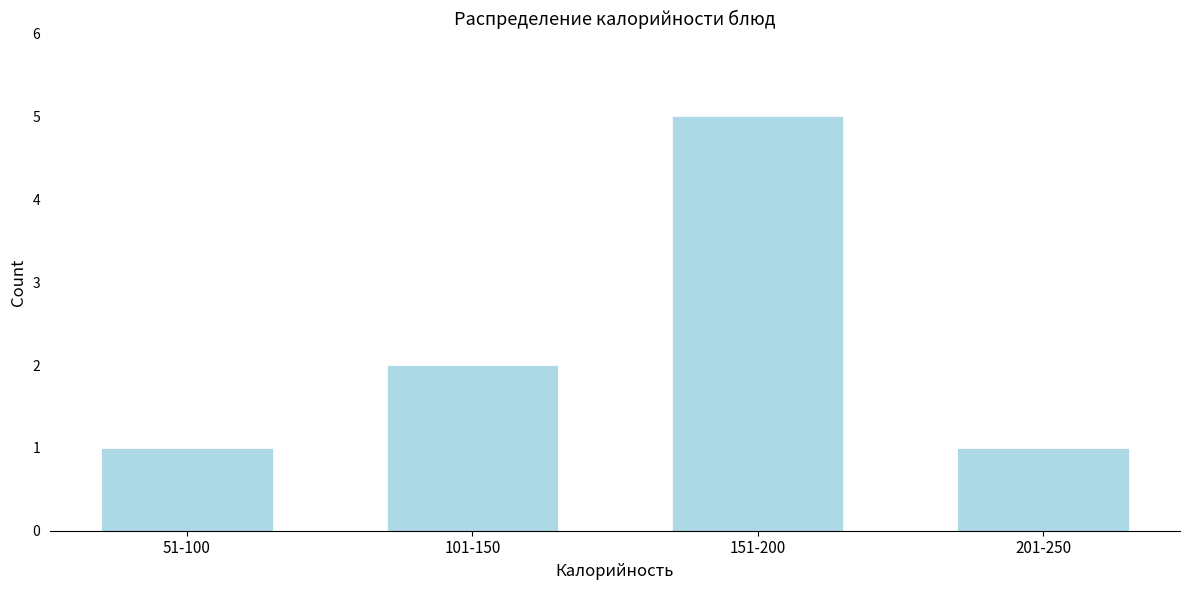

Reading left to right, transcribe all the data shown in this chart.

51-100=1	101-150=2	151-200=5	201-250=1